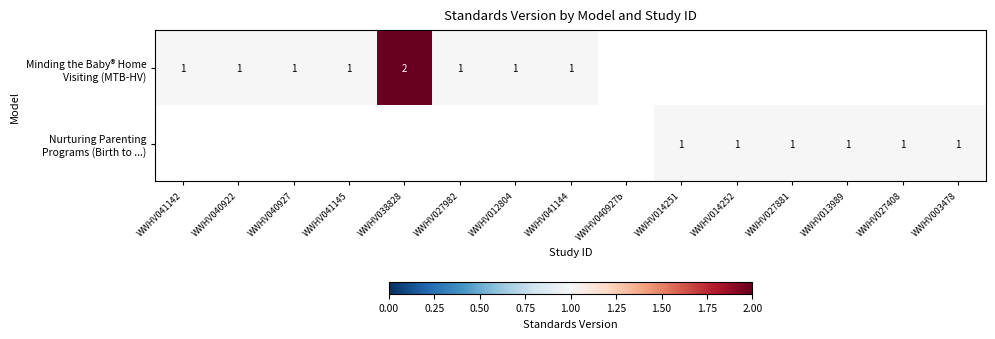

The value of Nurturing Parenting Programs (Birth to ...) at WWHV040927 is 0. True or false?

True